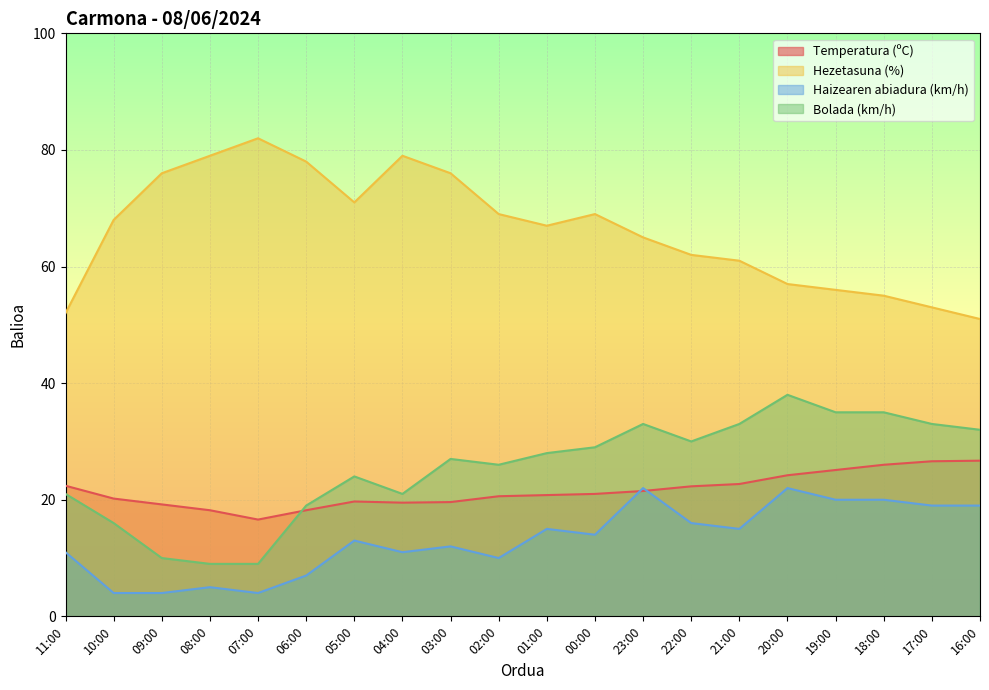

What position from the right is 22:00?

7